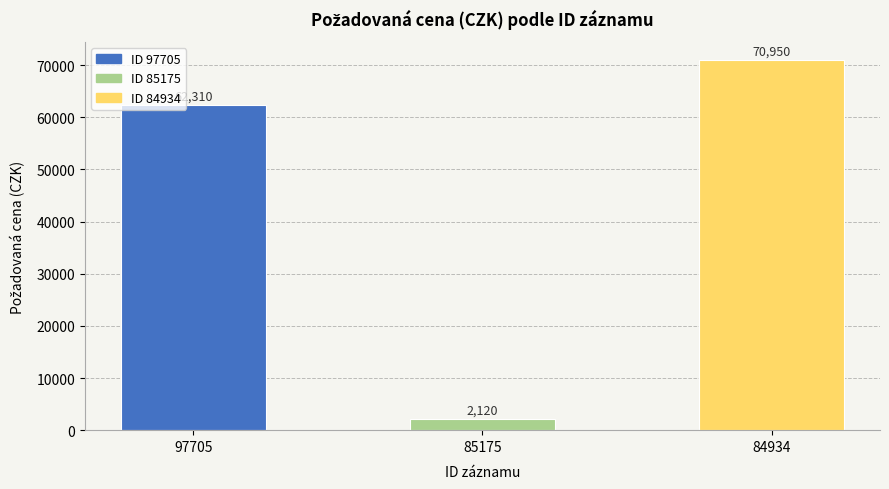

Which has a higher value, 85175 or 84934?

84934